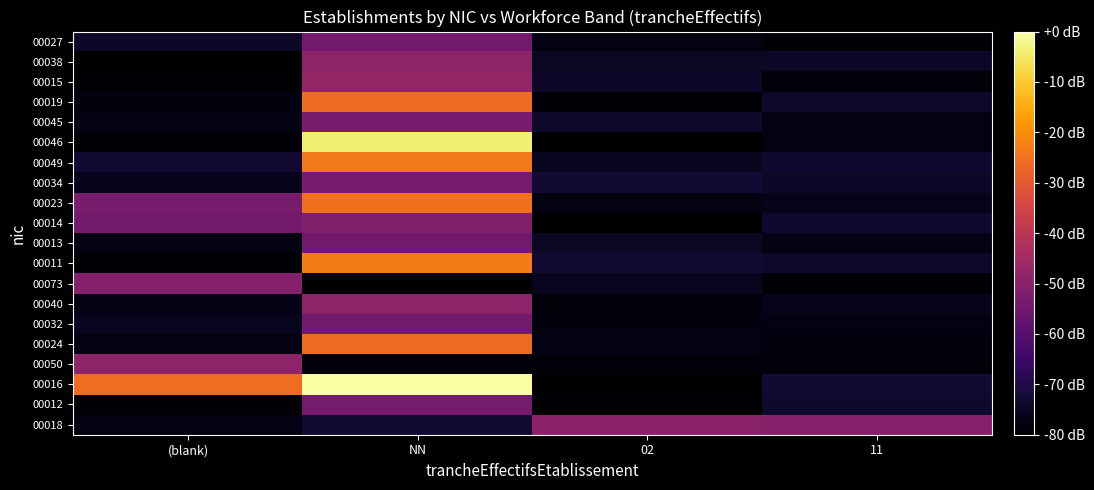

What is the difference between the highest and lowest values at (blank)?

54.3